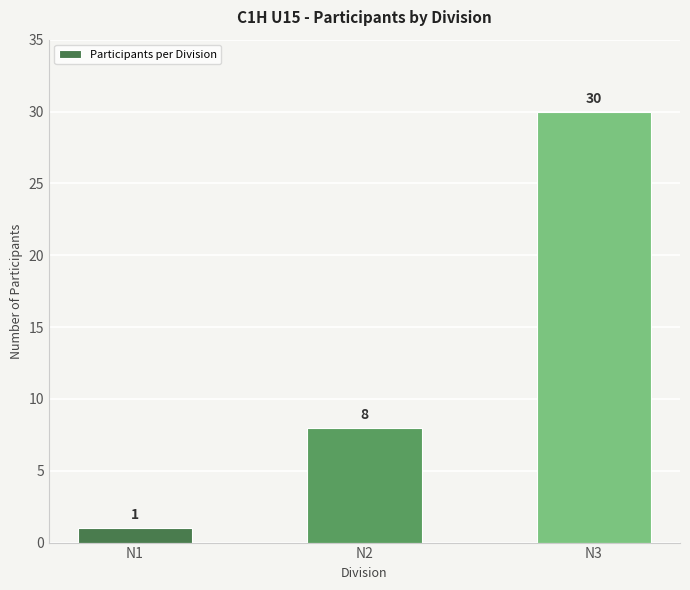

What is the average value?

13